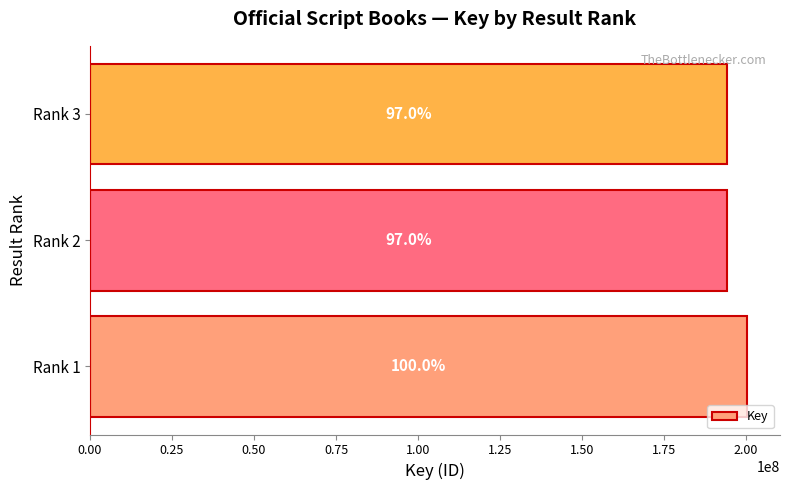

Are the bars horizontal?

Yes